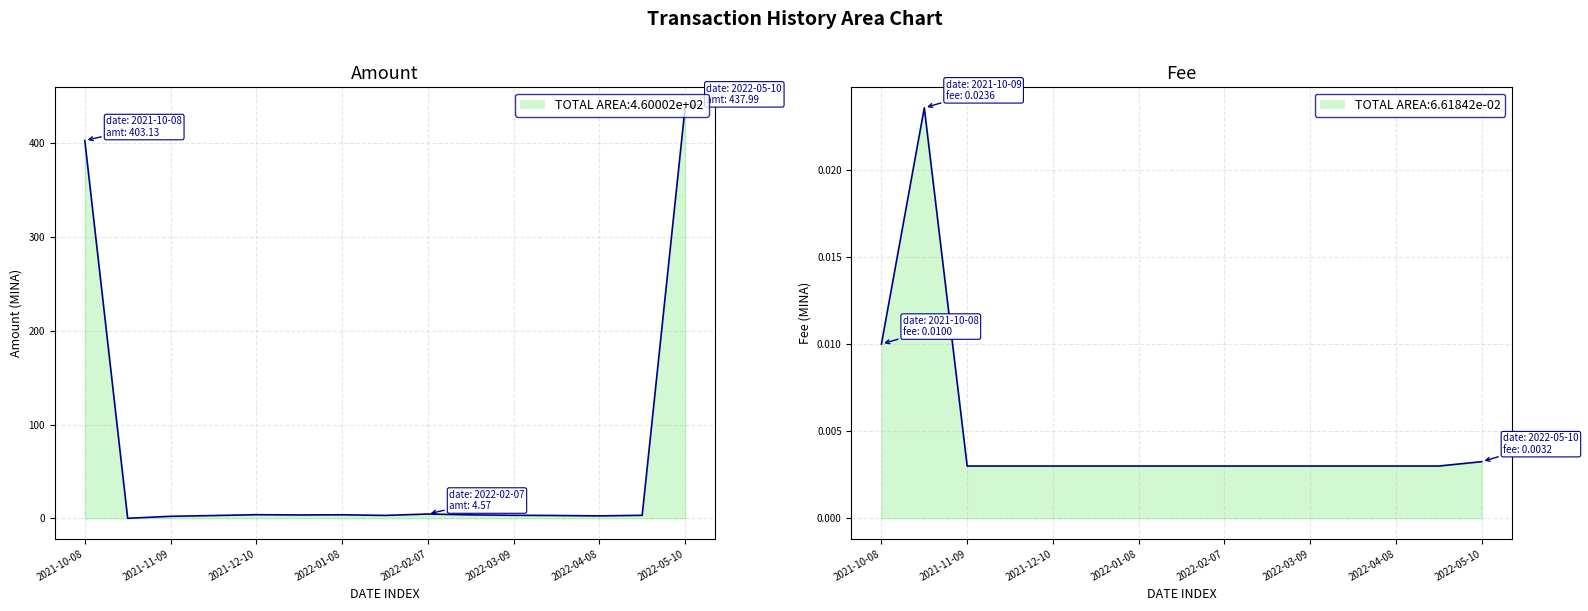

Is it true that Fee equals 0.0 at 2022-02-07?

True